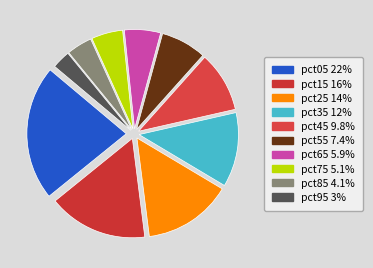

What is the smallest slice in the pie chart?

pct95